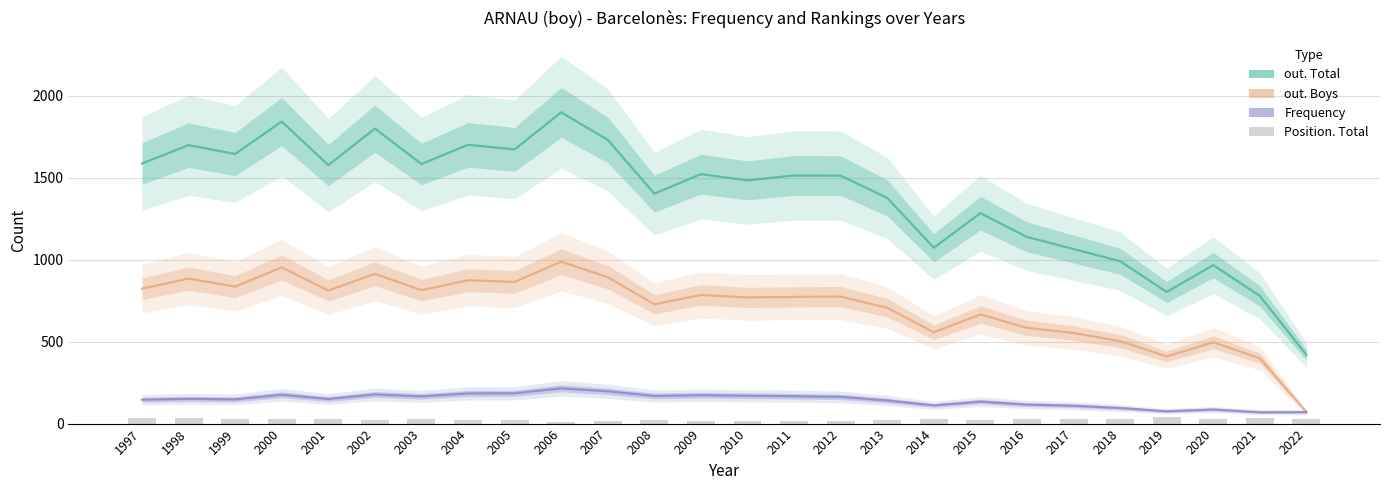

Reading left to right, extract all data points from this chart.

out. Total: 1997=1587	1998=1699	1999=1645	2000=1843	2001=1577	2002=1800	2003=1584	2004=1701	2005=1673	2006=1899	2007=1731	2008=1403	2009=1522	2010=1484	2011=1514	2012=1513	2013=1377	2014=1073	2015=1284	2016=1139	2017=1065	2018=991	2019=803	2020=967	2021=779	2022=419
out. Boys: 1997=823	1998=885	1999=836	2000=953	2001=812	2002=914	2003=814	2004=875	2005=864	2006=988	2007=893	2008=728	2009=785	2010=770	2011=773	2012=775	2013=707	2014=557	2015=666	2016=584	2017=553	2018=503	2019=410	2020=496	2021=399	2022=70
Frequency: 1997=146	1998=151	1999=148	2000=176	2001=150	2002=178	2003=166	2004=184	2005=185	2006=215	2007=197	2008=169	2009=173	2010=170	2011=167	2012=163	2013=141	2014=111	2015=134	2016=116	2017=109	2018=95	2019=75	2020=86	2021=69	2022=70
Position. Total: 1997=33	1998=32	1999=28	2000=25	2001=29	2002=21	2003=25	2004=20	2005=19	2006=12	2007=16	2008=19	2009=16	2010=17	2011=17	2012=15	2013=24	2014=29	2015=23	2016=25	2017=29	2018=29	2019=38	2020=30	2021=36	2022=27